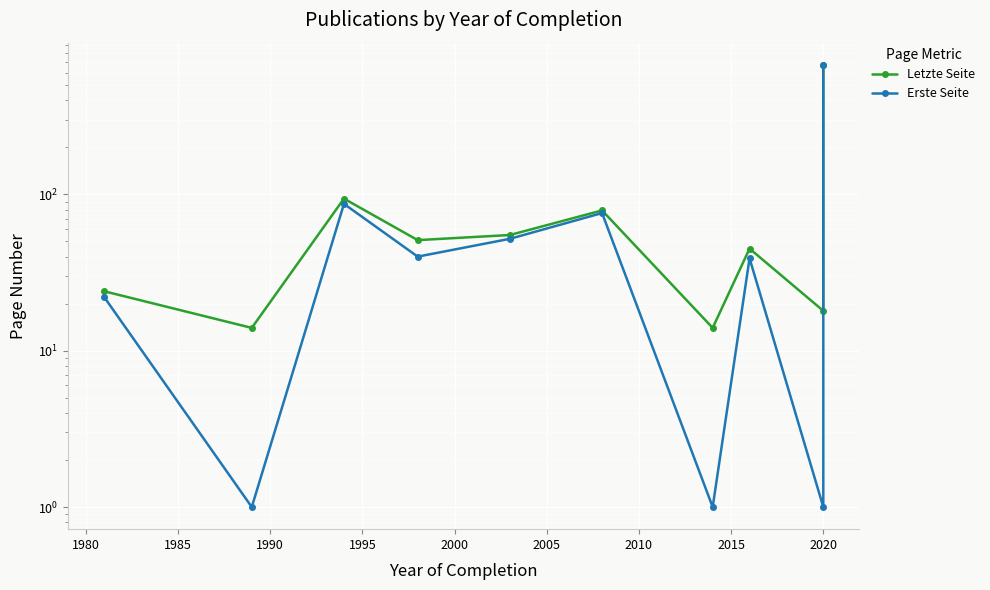

At which category is the sum across all series the highest?

2020